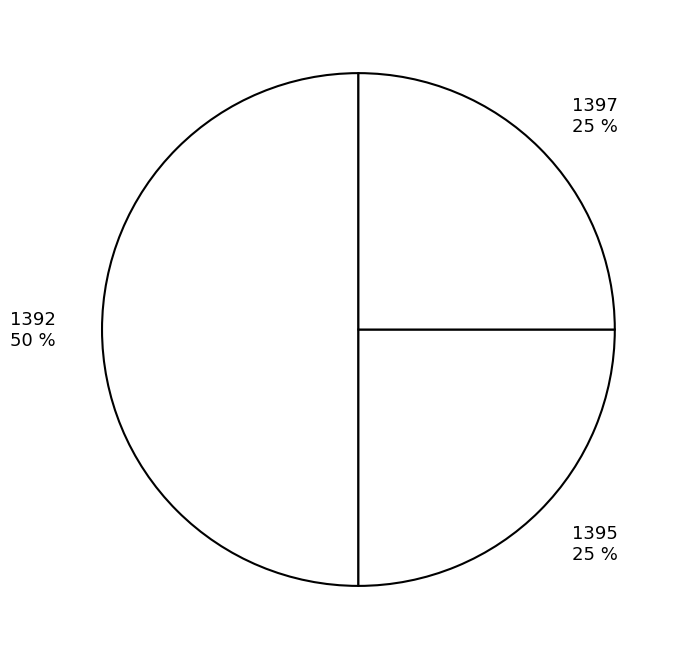

Does 1395 account for over 50% of the chart?

No